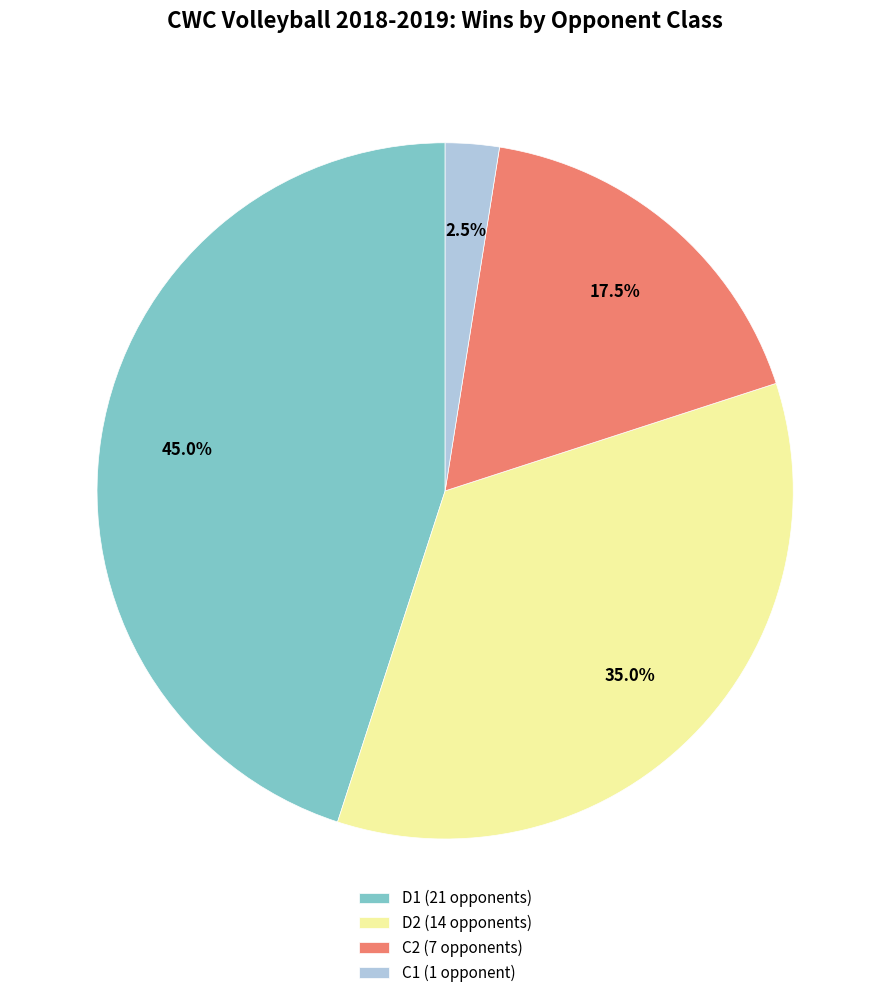

What is the total percentage of D1 and C2?

62.5%